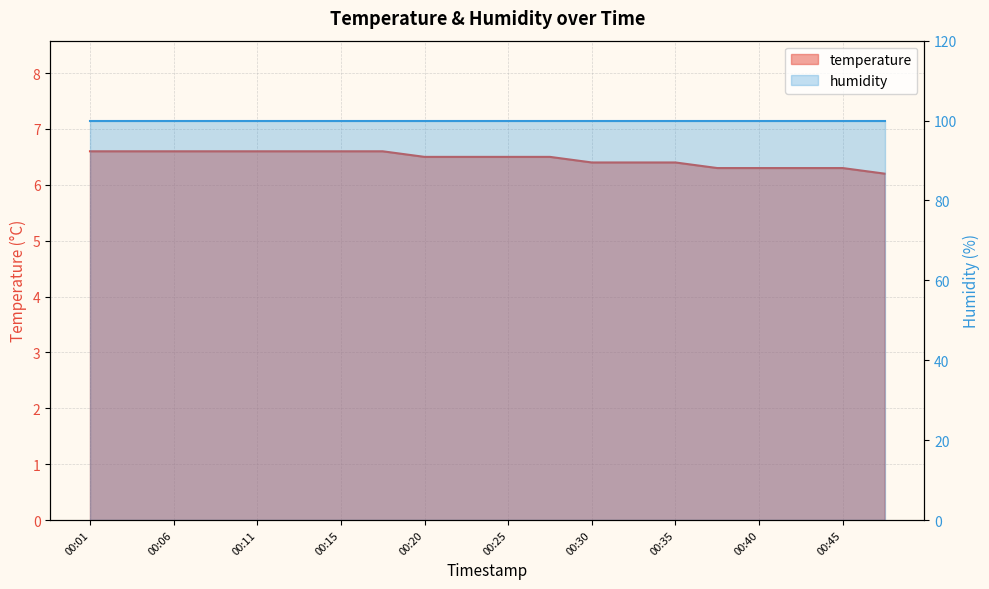

The chart shows a value of 6.5 at 00:25. True or false?

True